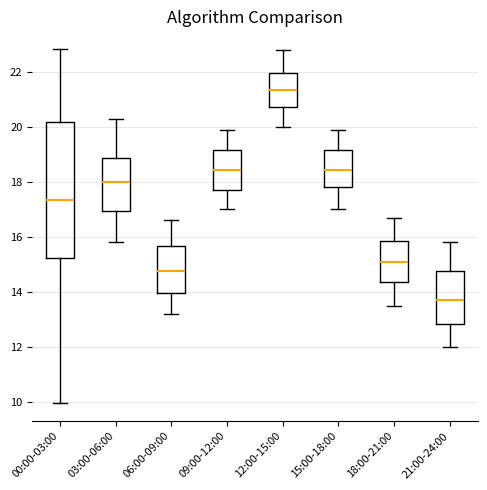

Which box's median line is the lowest?

21:00-24:00